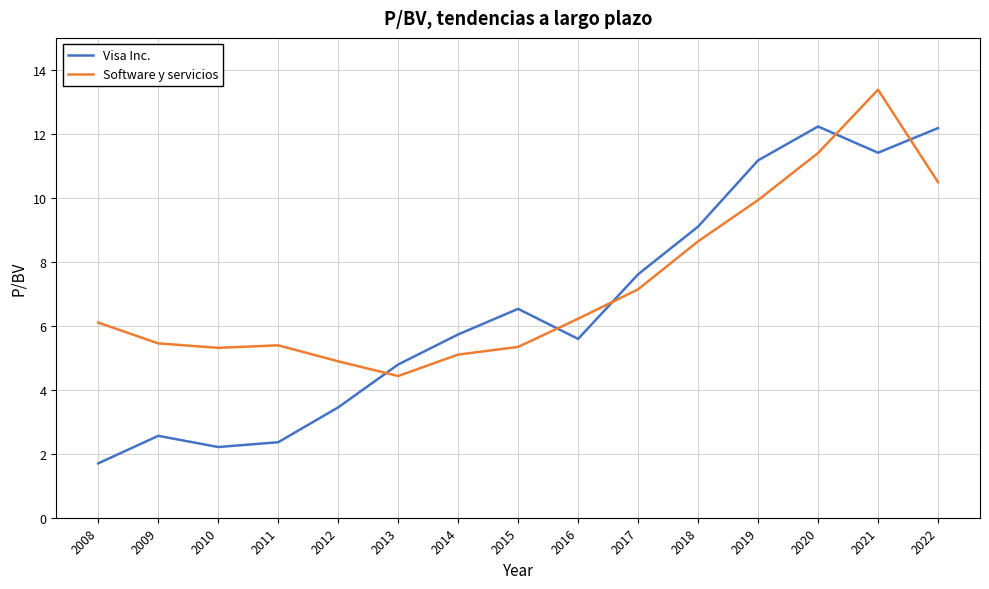

What is the total value across all series at 2020?

23.6